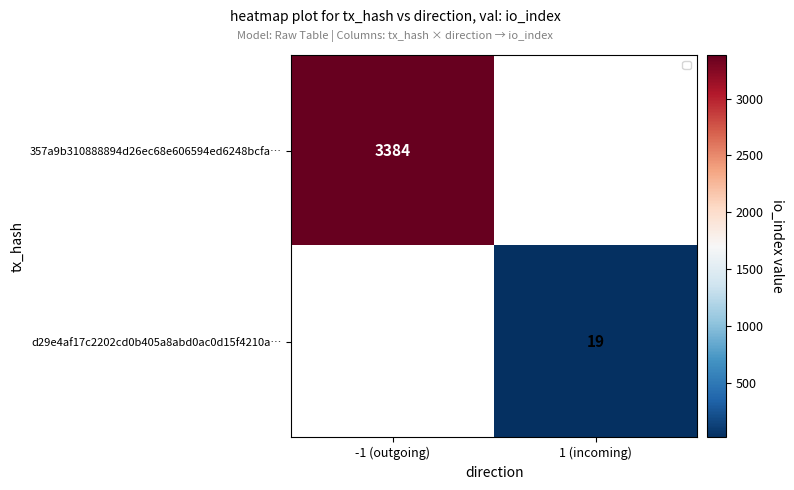

The 357a9b310888894d26ec68e606594ed6248bcfa… series shows 3384 at -1 (outgoing). True or false?

True